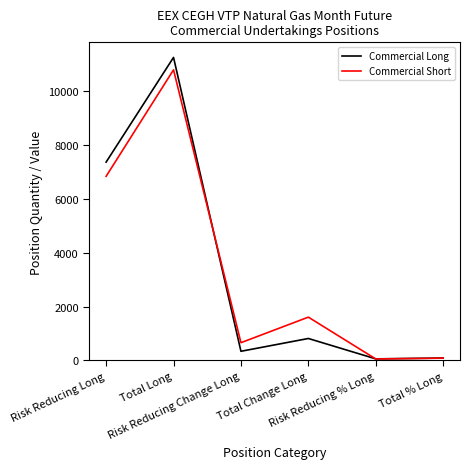

What is the greatest value displayed?

11244.0